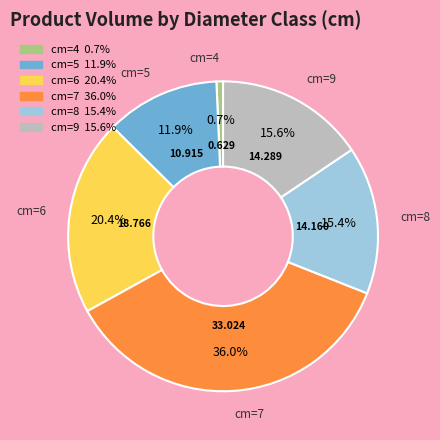

Is there any slice that represents more than half of the pie?

No